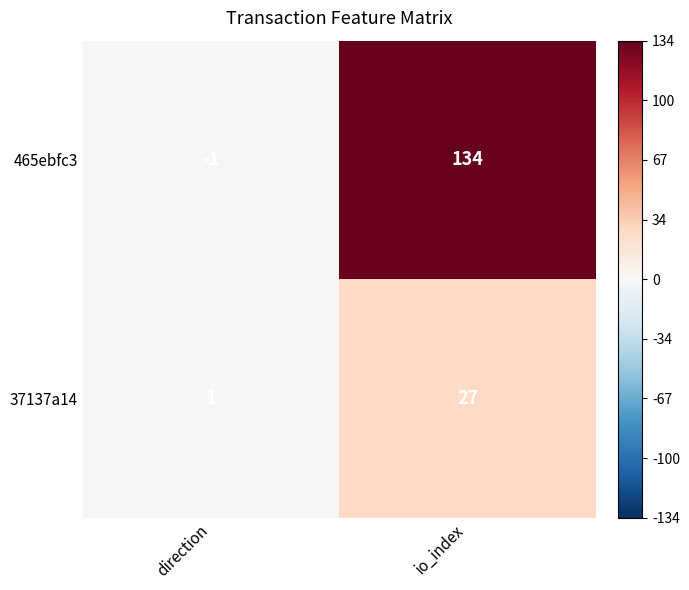

The value of 465ebfc3 at direction is 0. True or false?

False